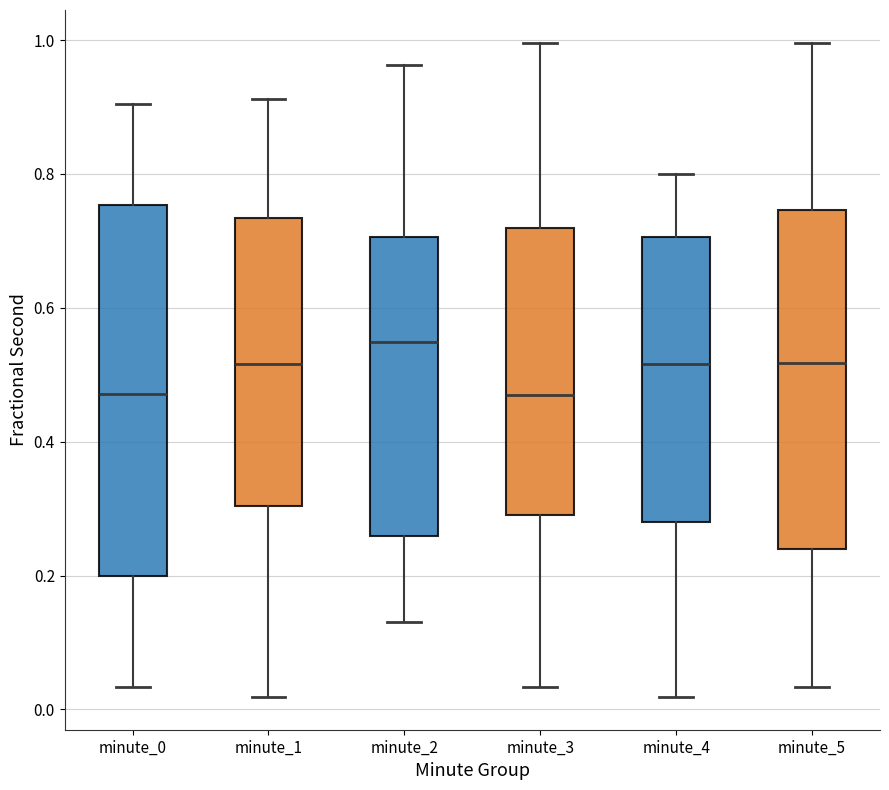

Comparing the boxes themselves (not the whiskers), which one is the tallest?

minute_0